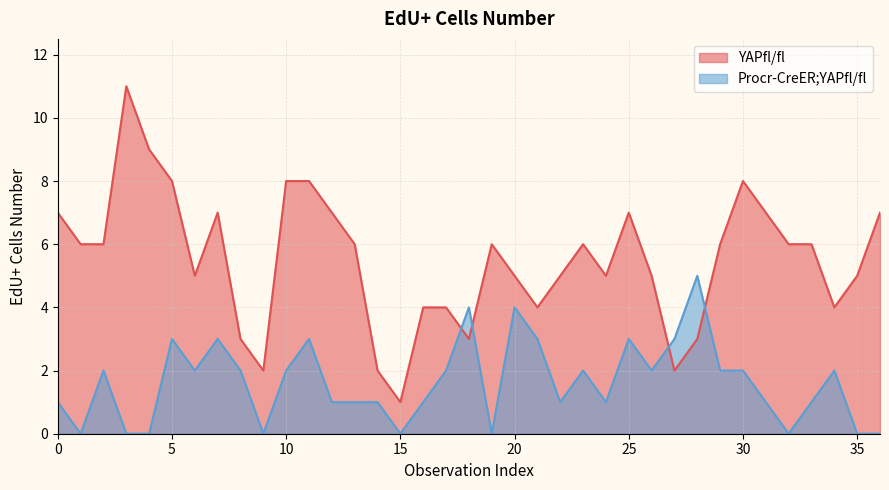

What is the difference between the maximum and second lowest values in the YAPfl/fl series?

9